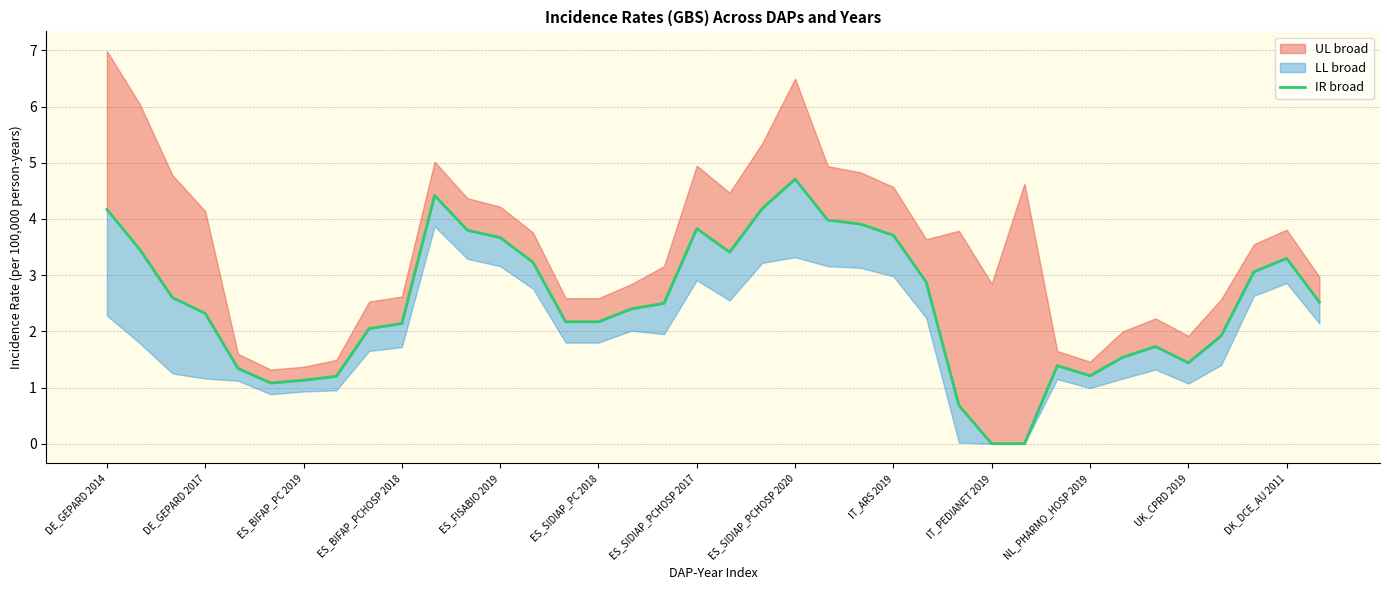

How many data points are above 2?

25